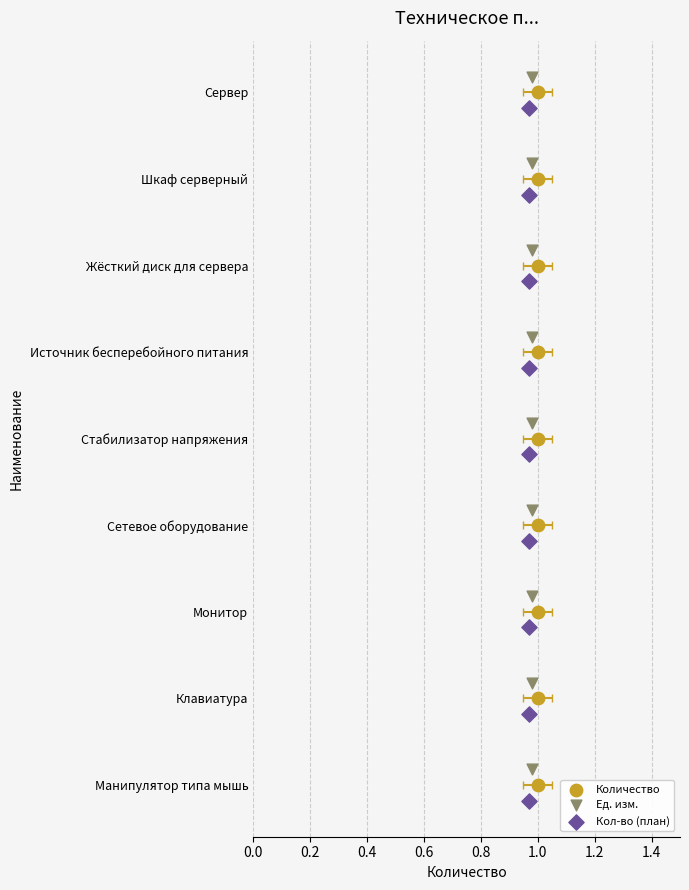

Is the value of Кол-во (план) at 0.2 greater than the value of Ед. изм. at 0.4?

No